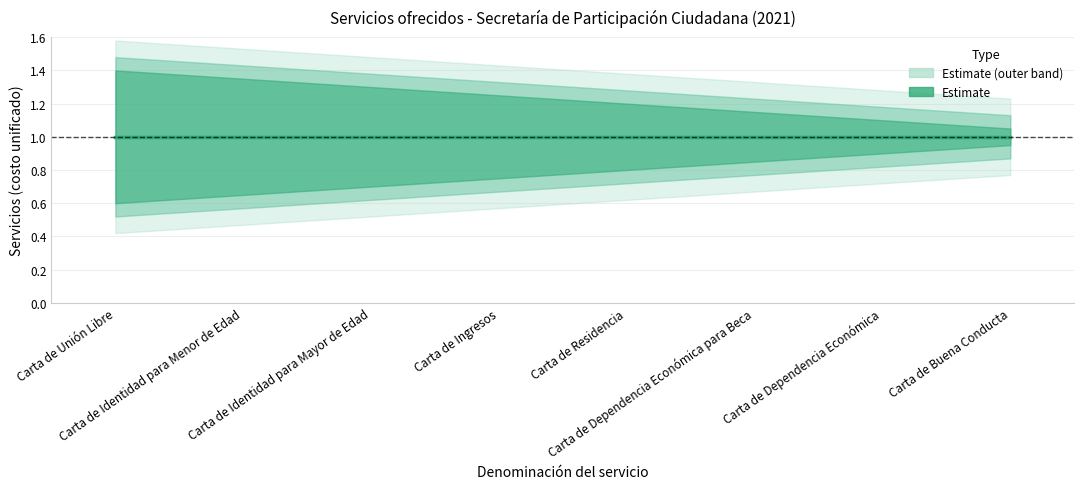

Reading left to right, extract all data points from this chart.

Gratuito: 1.0	1.0	1.0	1.0	1.0	1.0	1.0	1.0
Estimate_upper: 1.4	1.4	1.3	1.2	1.2	1.1	1.1	1.1
Estimate_lower: 0.6	0.7	0.7	0.8	0.8	0.8	0.9	0.9